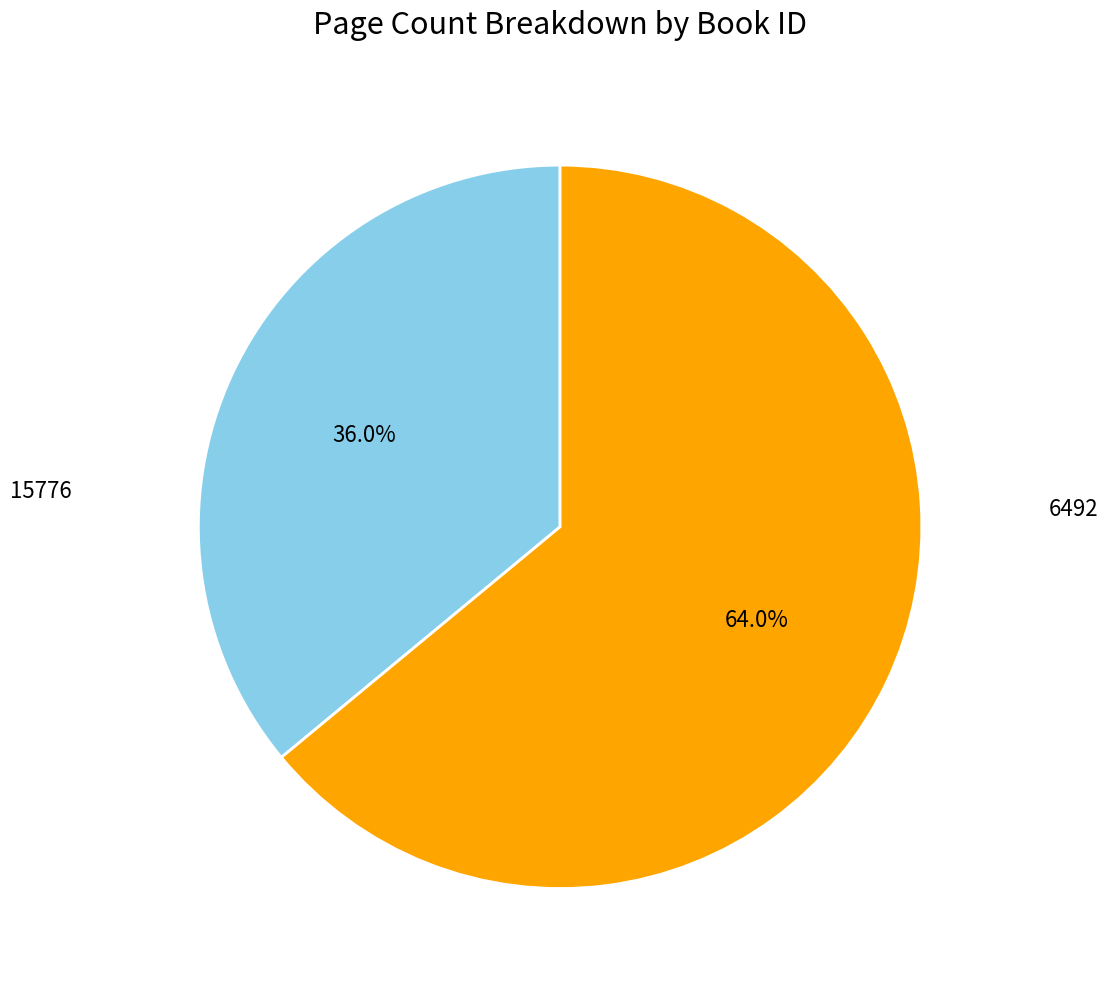

Is there a majority slice in this chart?

Yes